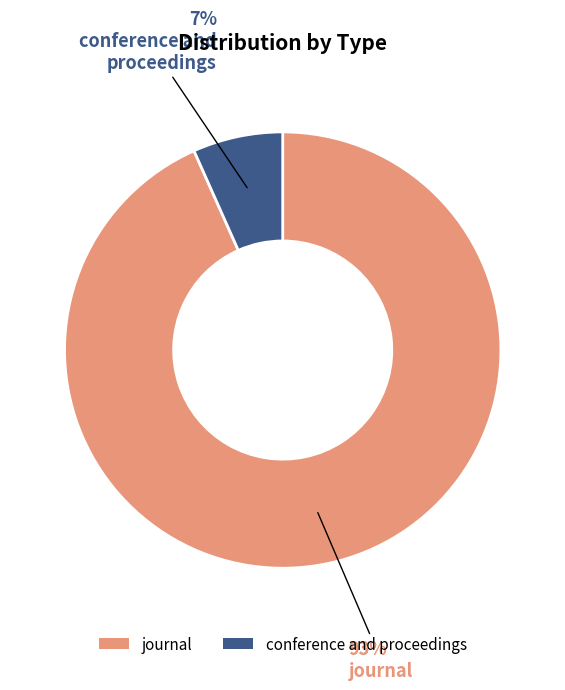

Which has a higher value, conference and proceedings or journal?

journal